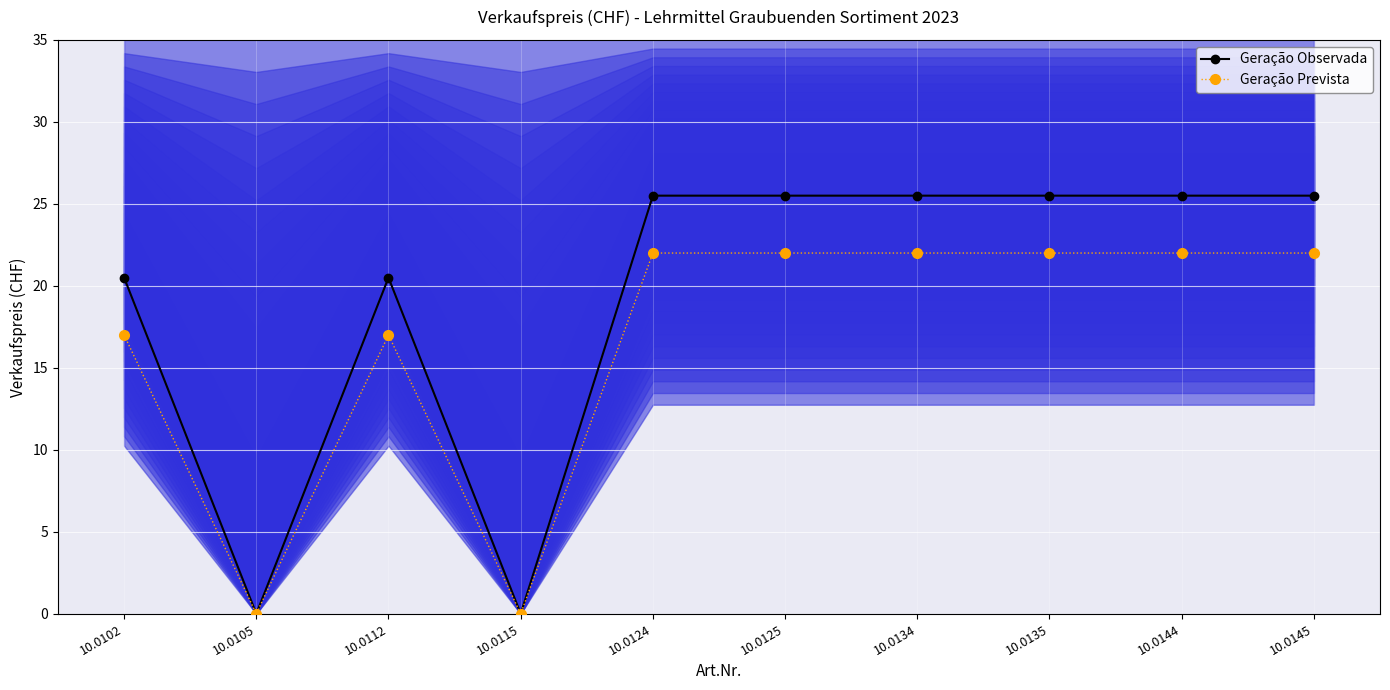

Which series has the largest range (max minus min)?

Geração Observada